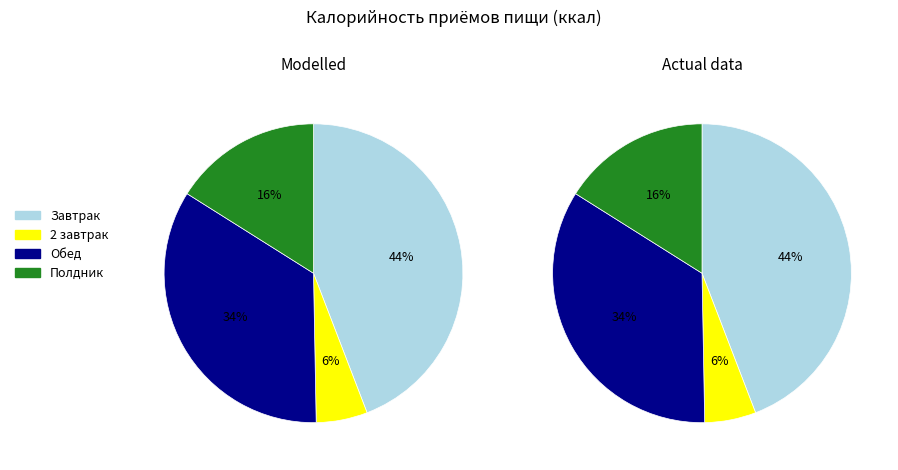

Which series changed the most between Обед and Полдник?

Modelled